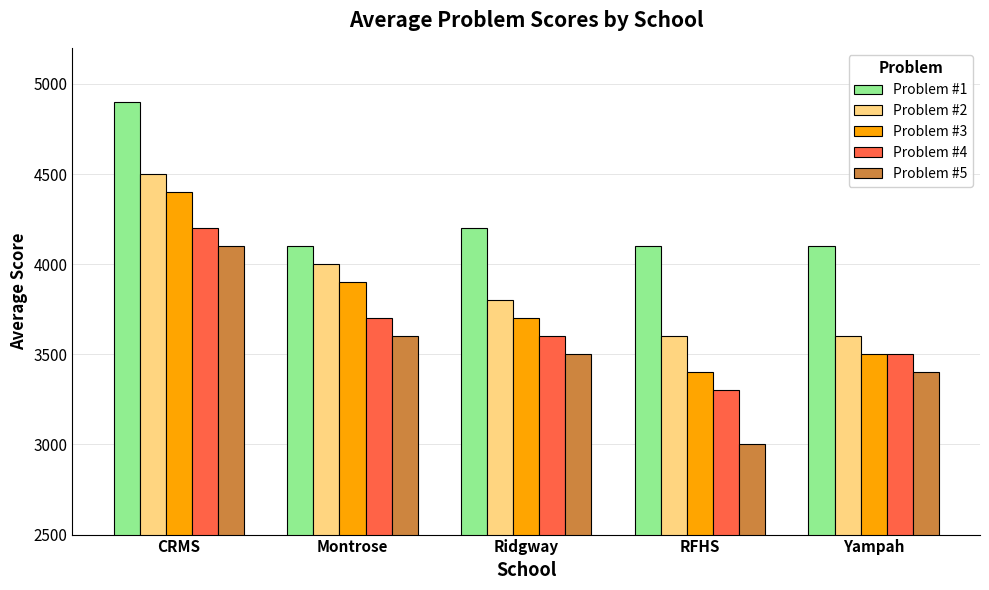

At which category is the sum across all series the highest?

CRMS